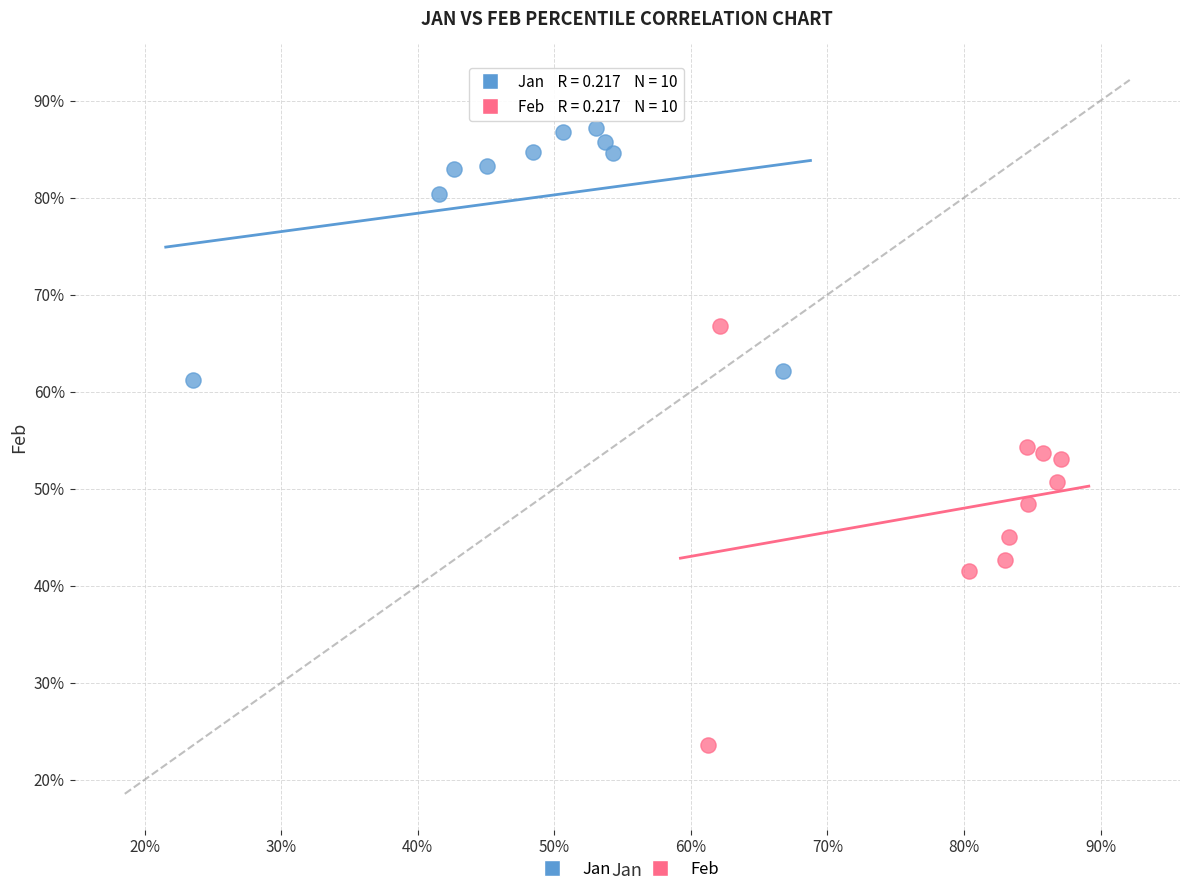

What are all the series names shown in the legend?

Jan, Feb